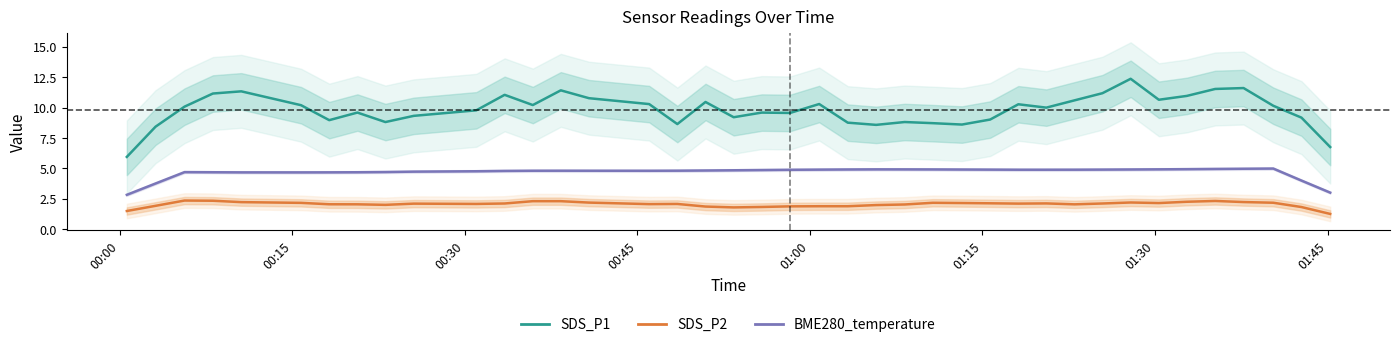

Which series has the largest total across all categories?

SDS_P1